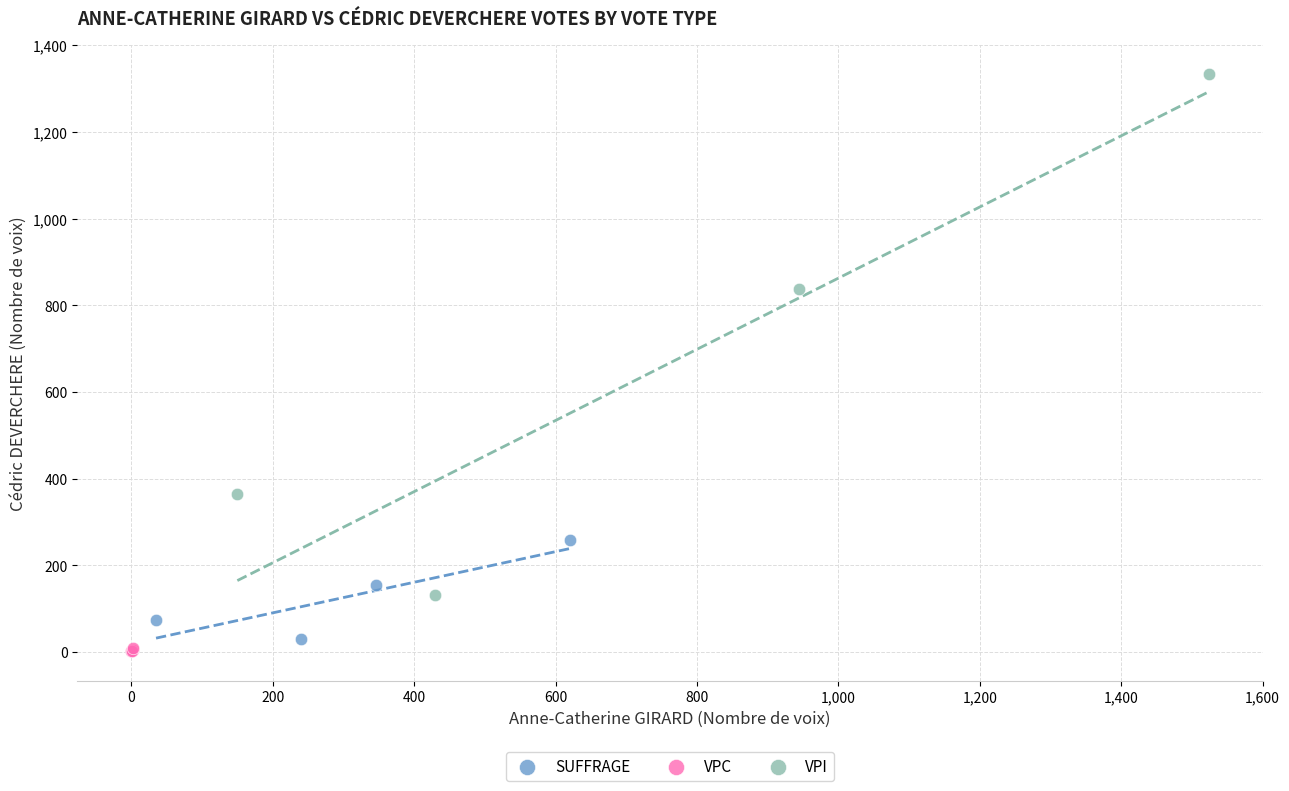

What are all the series names shown in the legend?

SUFFRAGE, VPC, VPI